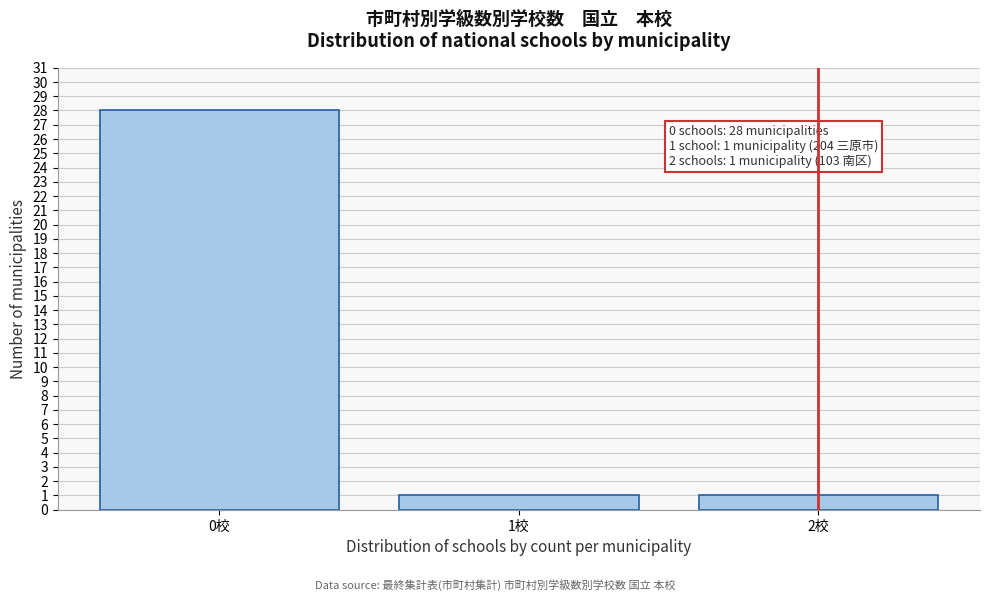

Reading right to left, transcribe all the data shown in this chart.

1	1	28